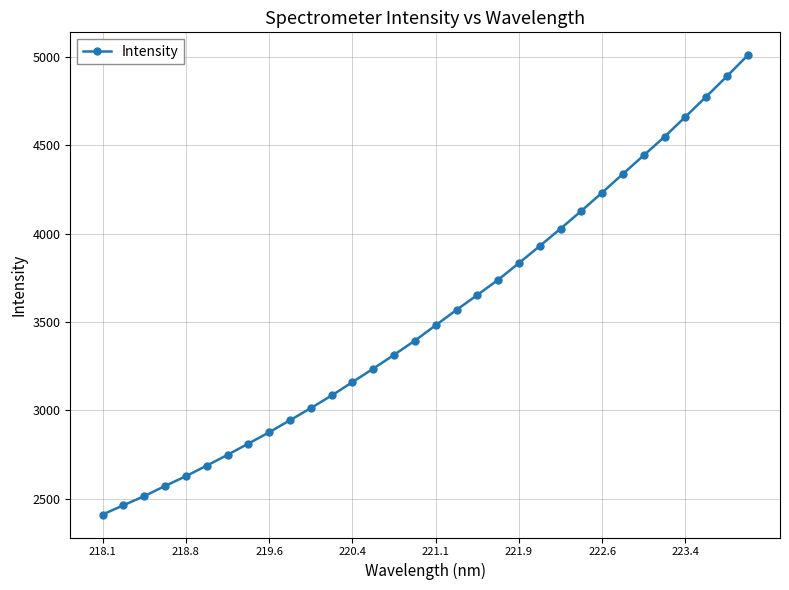

What is the sum of all values?

113128.4